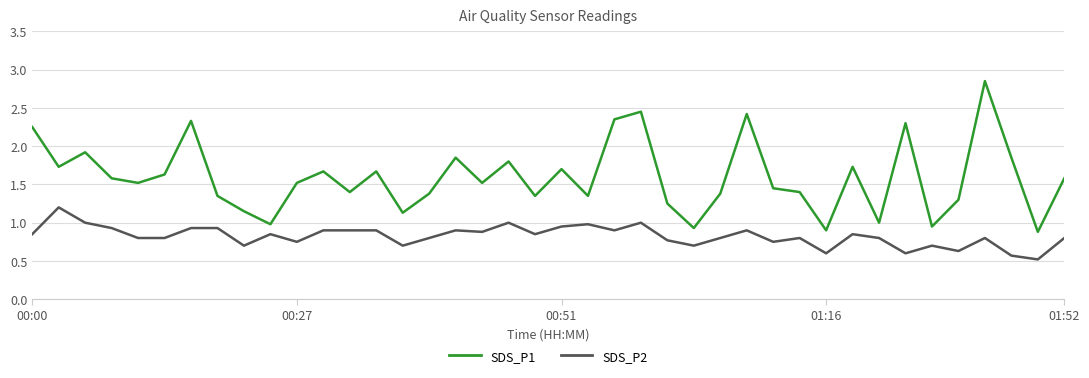

True or false: SDS_P2 and SDS_P1 intersect in this chart.

False